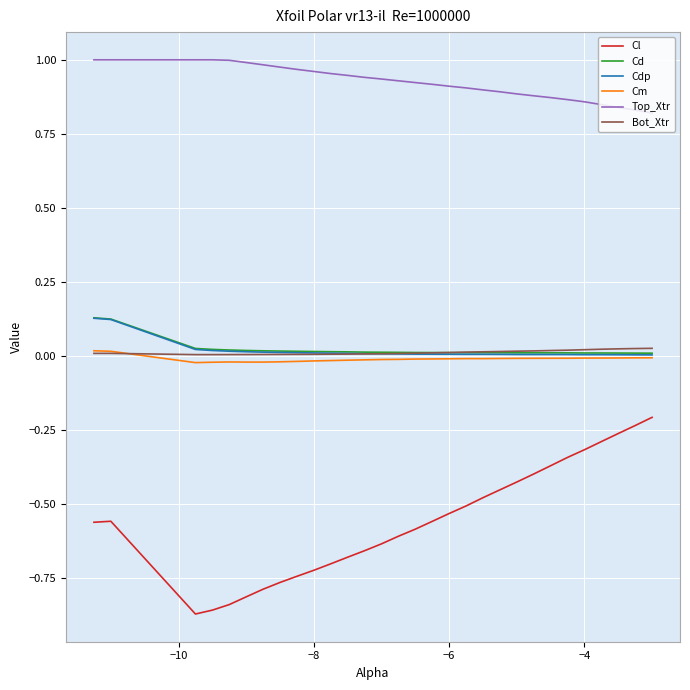

Which series has the largest range (max minus min)?

Cl